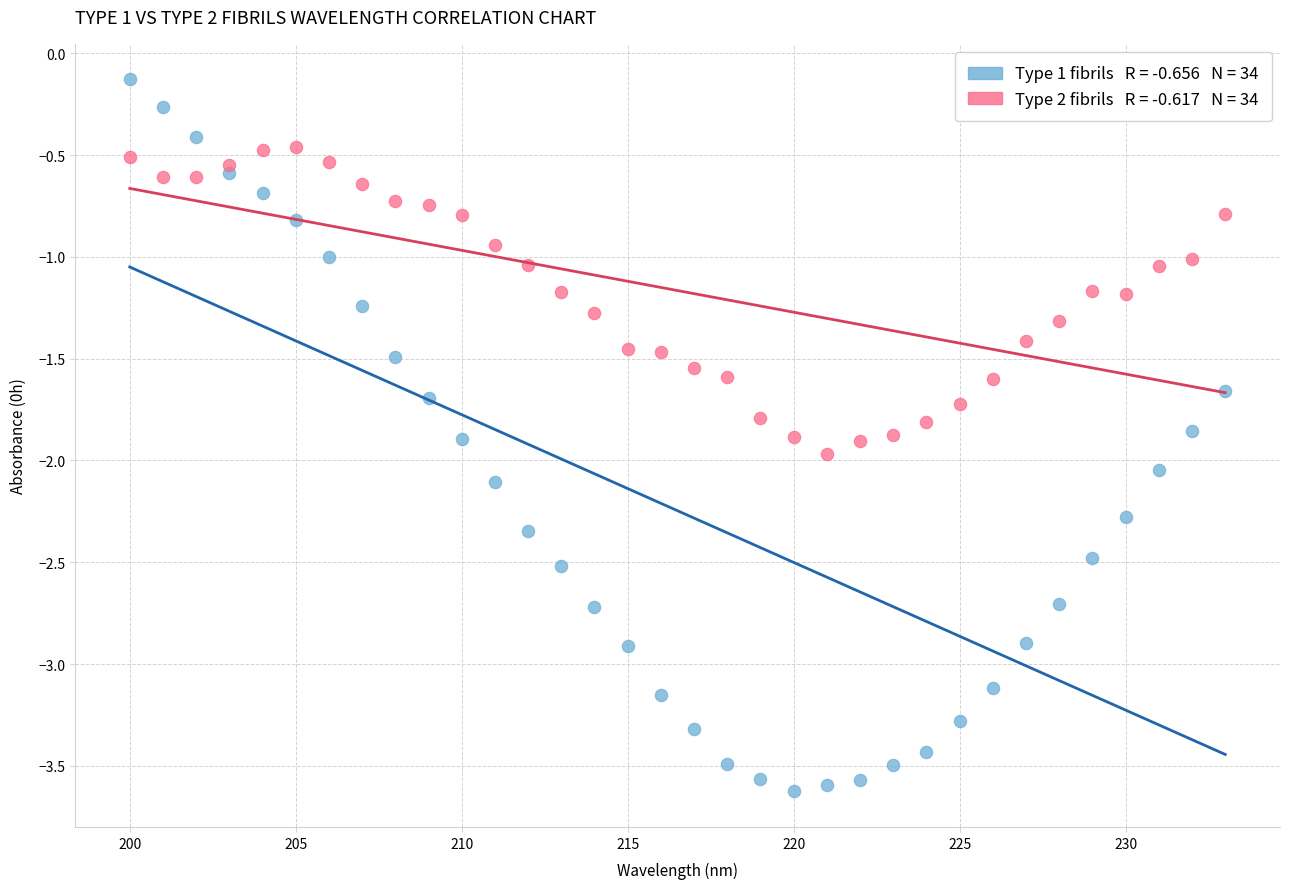

Across all data points, what is the range of X values (max minus min)?

33.0